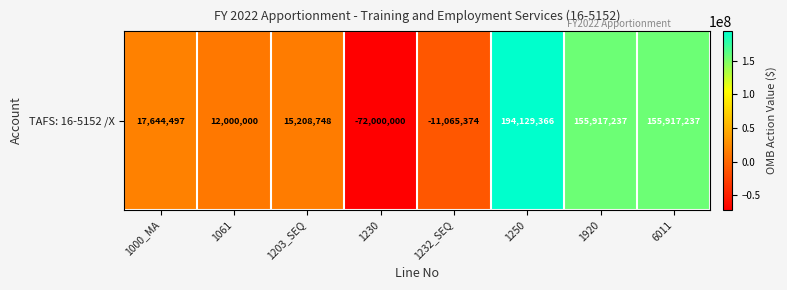

Count the number of values greater than 17644497.

3